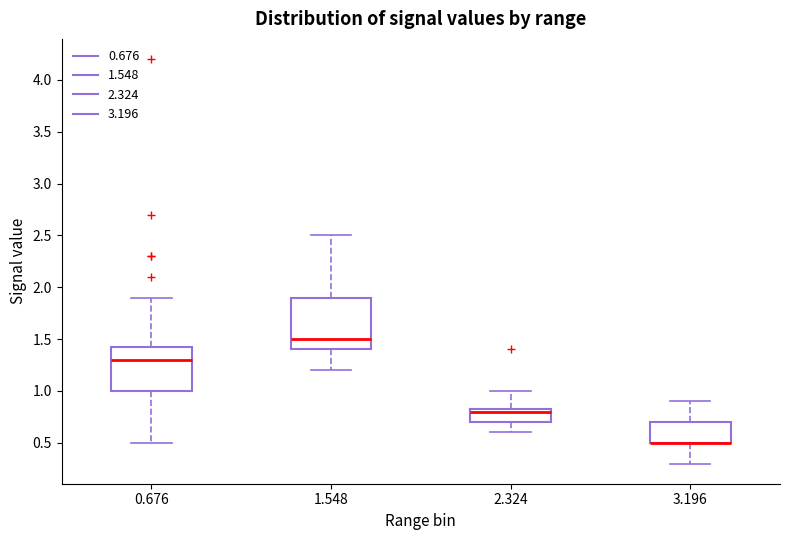

Where does the upper whisker of the box at x = 1.548 end on the y-axis? The values are not printed on the chart, so give them approximately, as read against the axis.

2.50